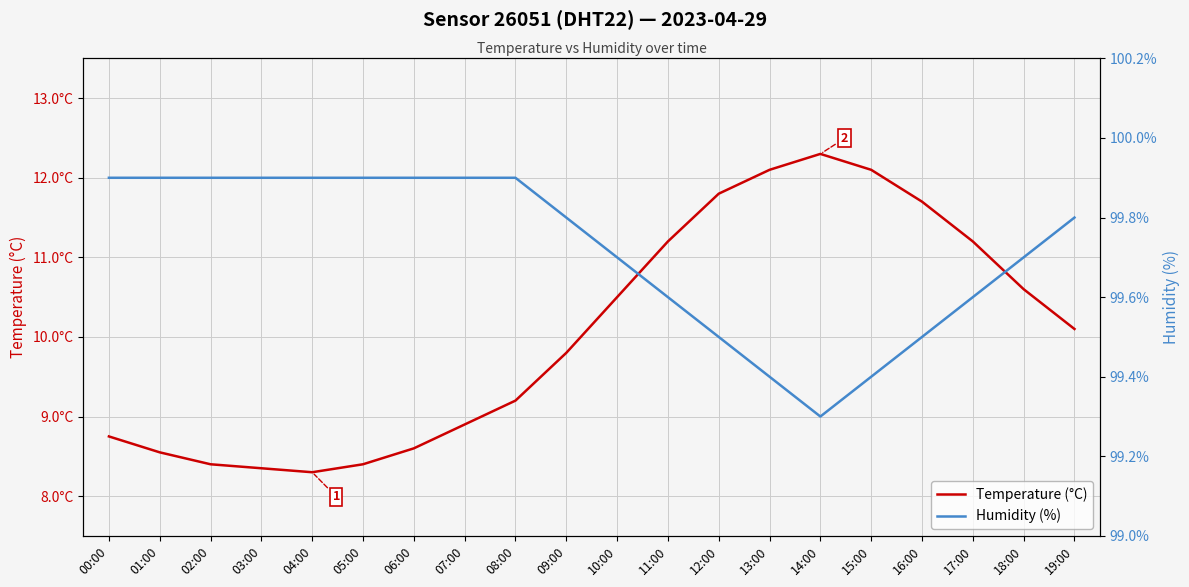

What is the difference between the Humidity (%) values at 08:00 and 09:00?

0.1